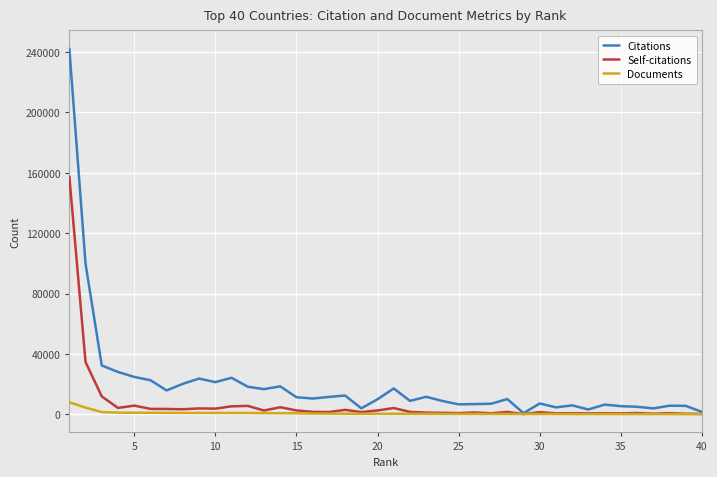

How many series are shown in this chart?

3